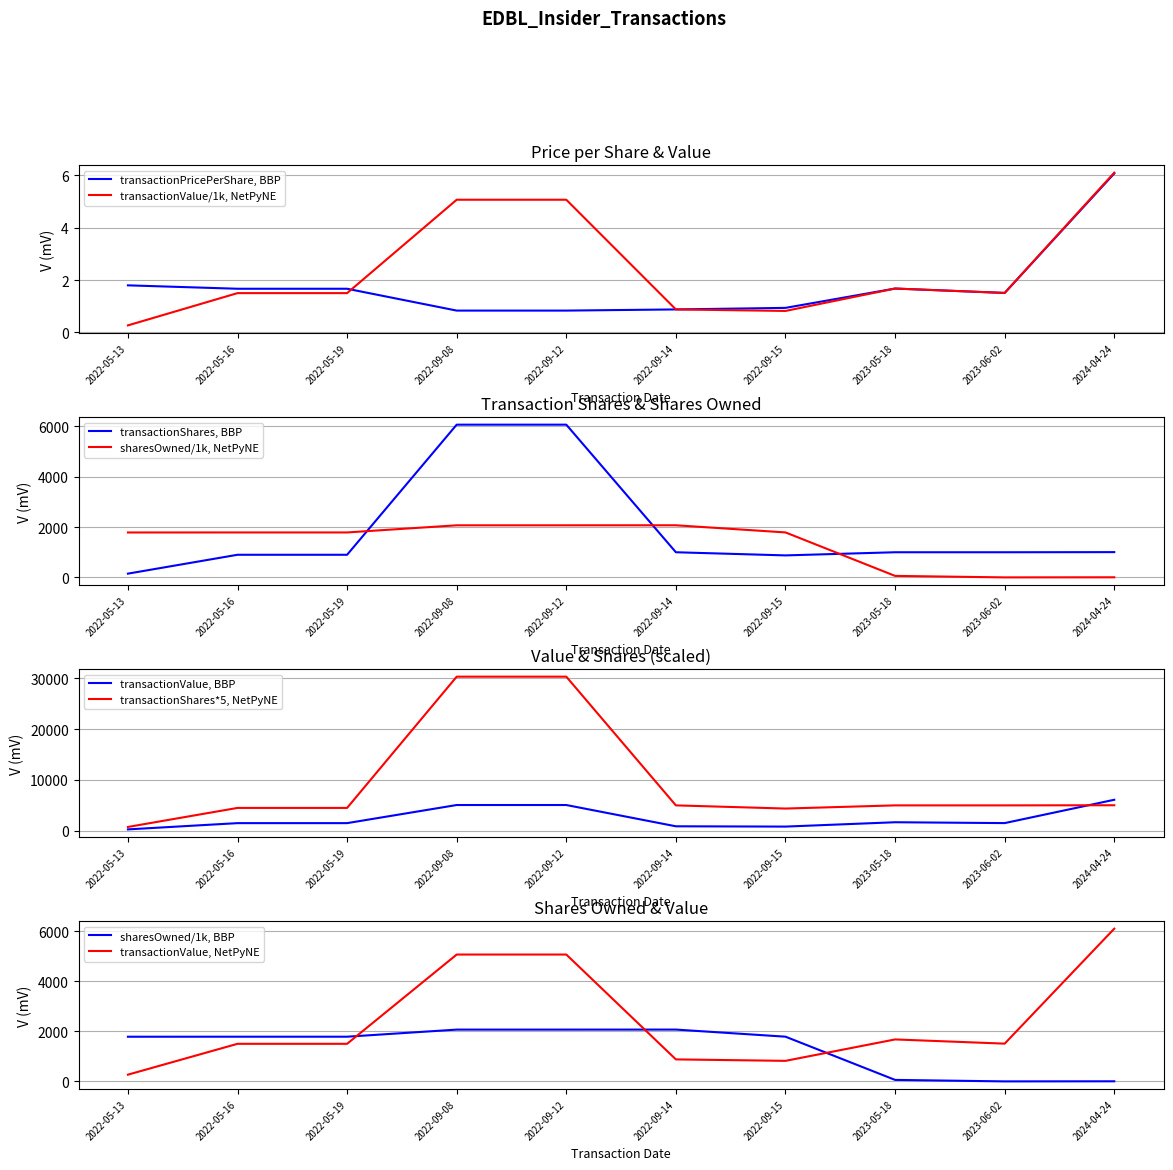

Which category has the lowest value in the transactionShares series?

2022-05-13